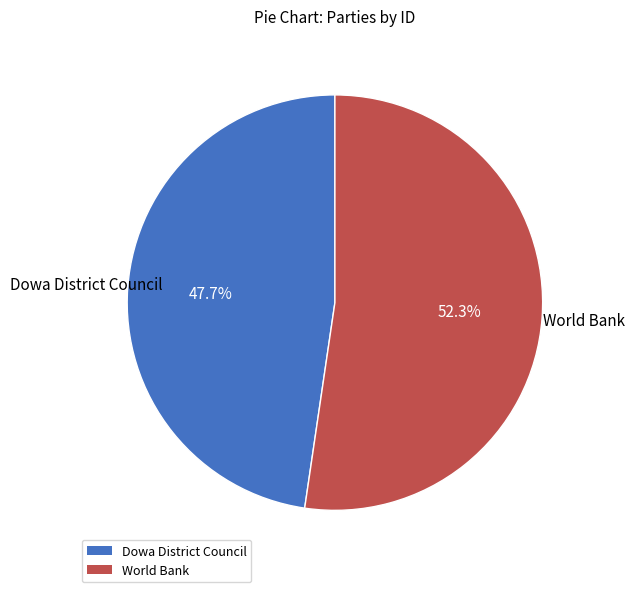

What is the ratio of the value at Dowa District Council to the value at World Bank?

0.9